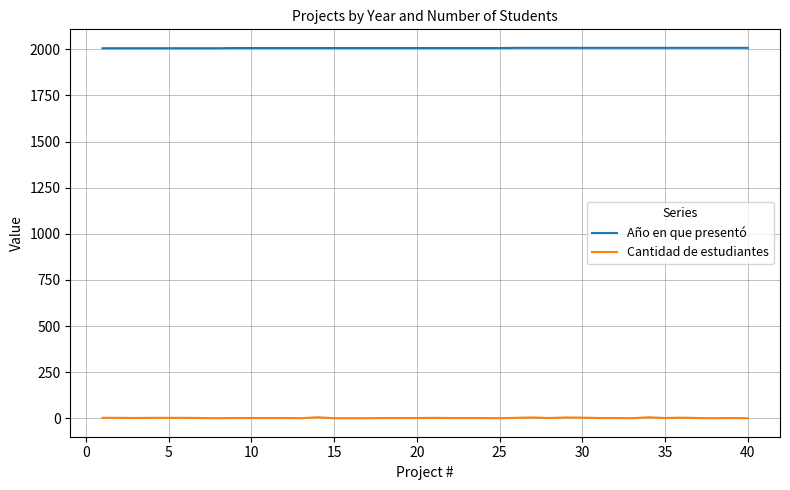

List the series in order of their overall mean, highest first.

Año en que presentó, Cantidad de estudiantes